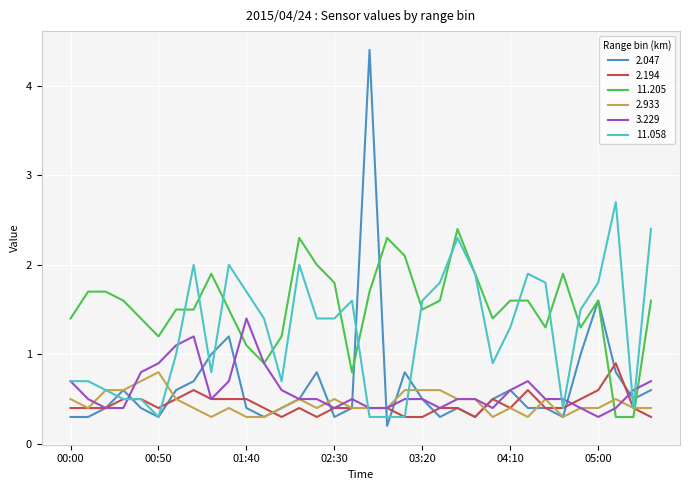

Which series has the largest total across all categories?

11.205